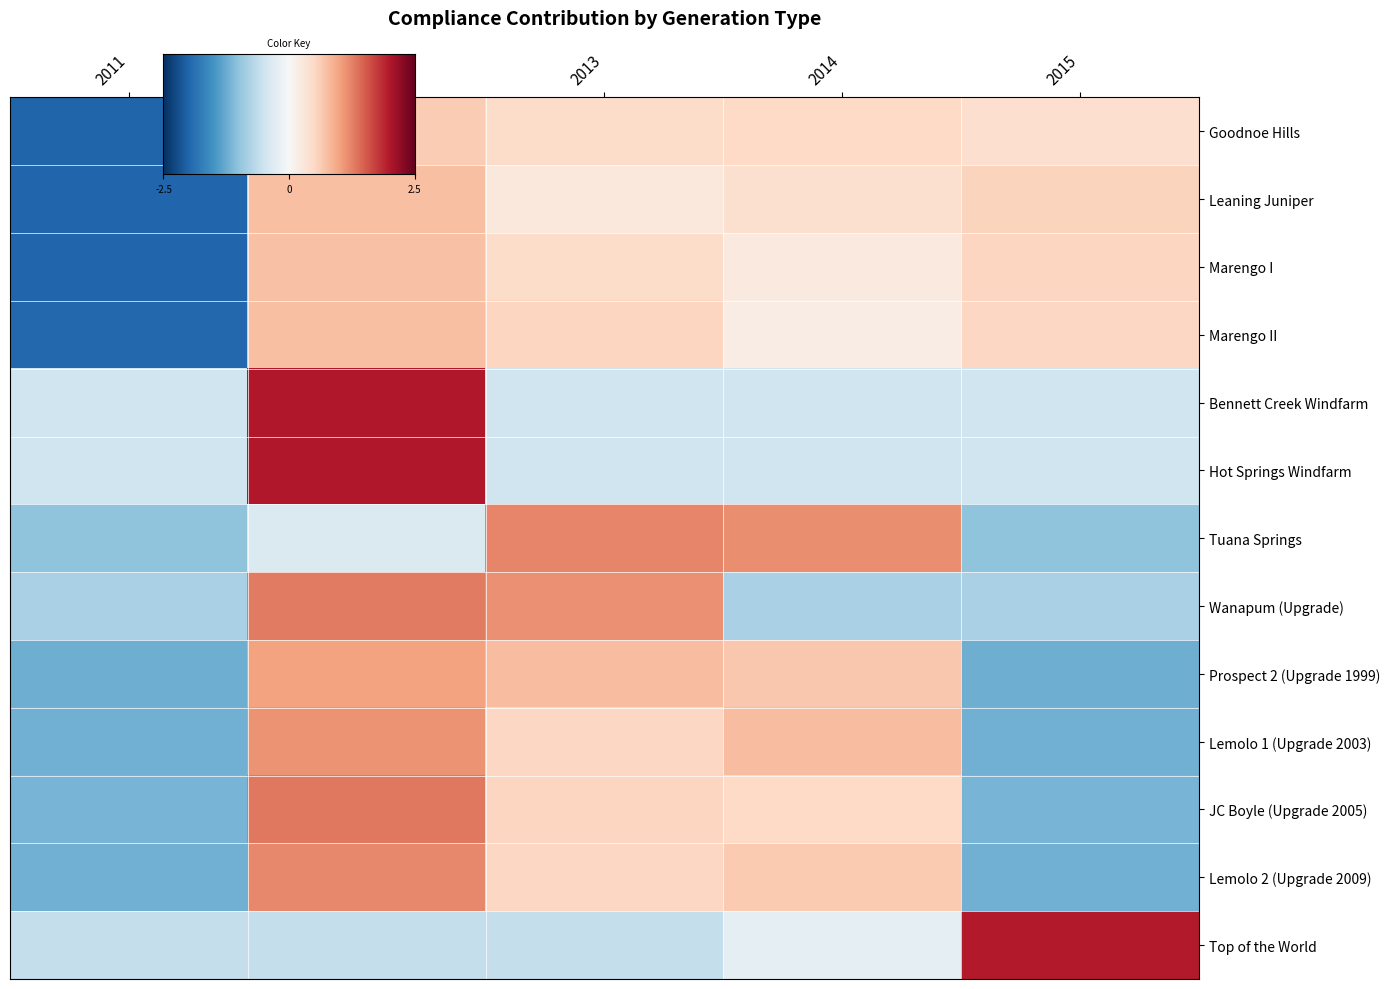

Which category has the highest value in the Hot Springs Windfarm series?

2012